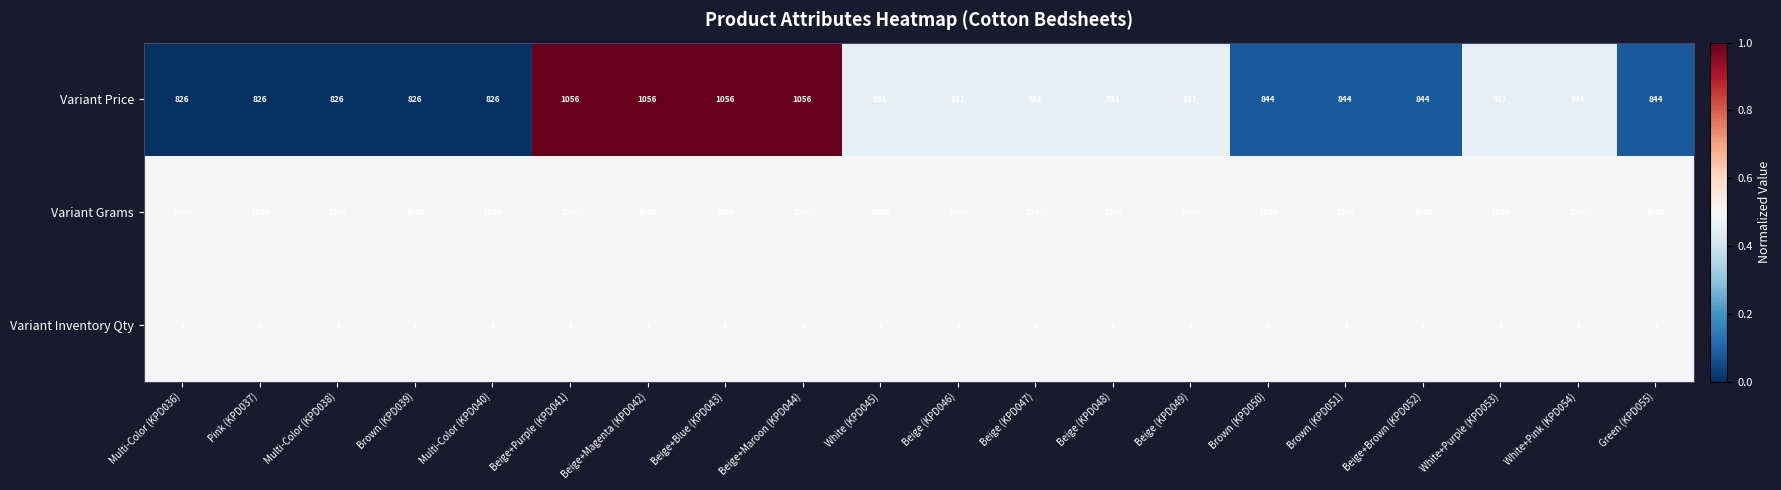

The Variant Grams series shows 1500 at Beige+Brown (KPD052). True or false?

True